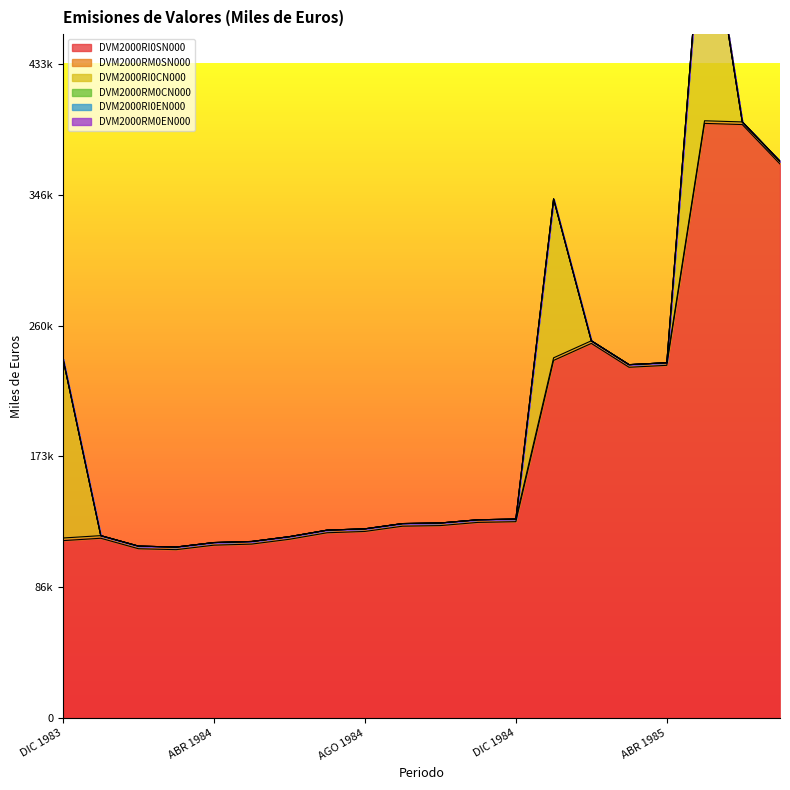

The value of DVM2000RI0CN000 at AGO 1984 is 0. True or false?

True